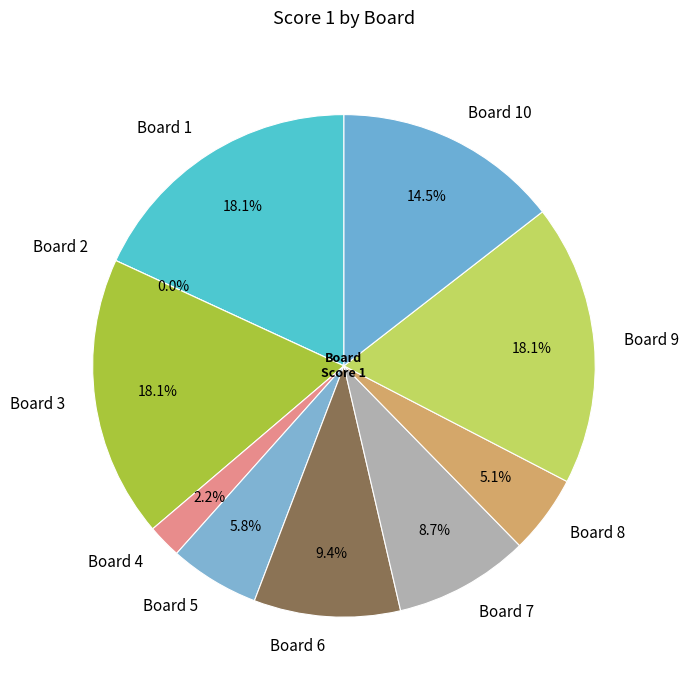

The 1 slice represents 18% of the pie. True or false?

True